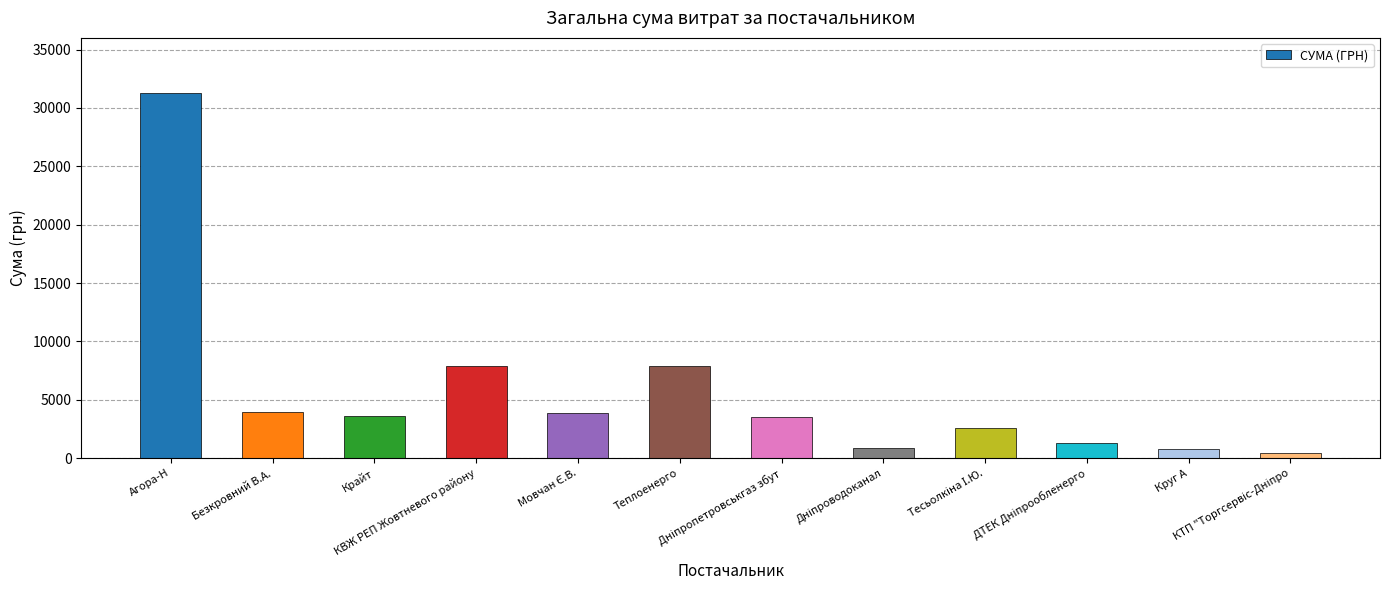

What is the greatest value displayed?

31306.6